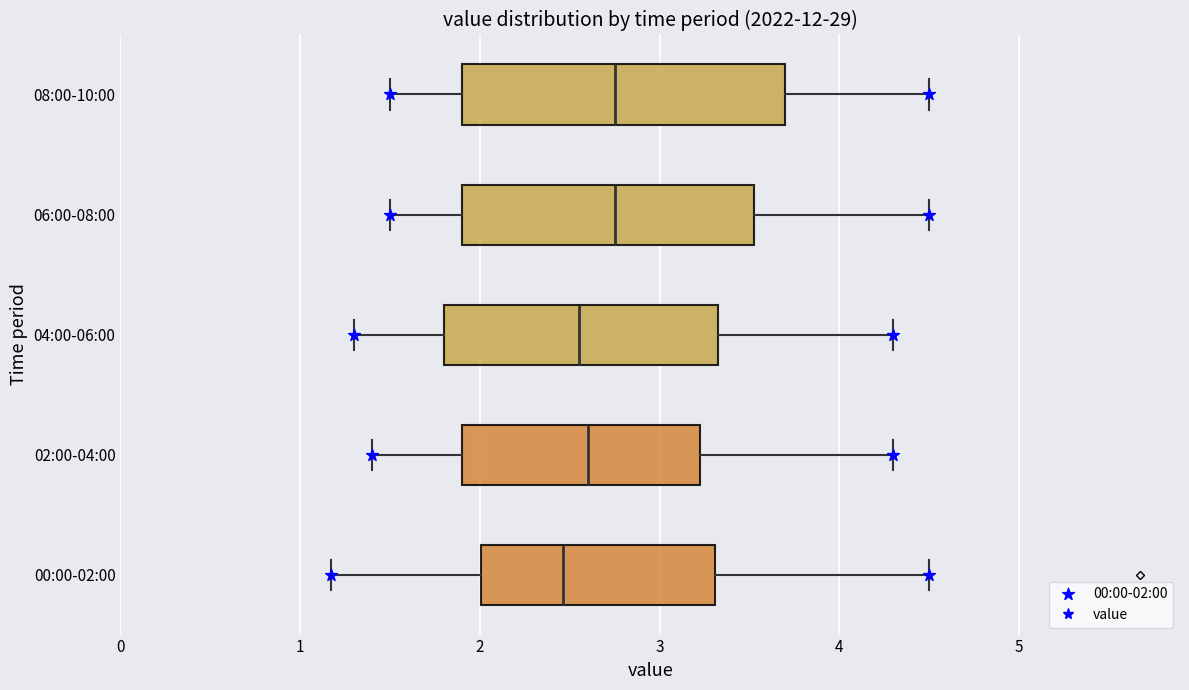

Reading bottom to top, read every box against the x-axis: the position of its median line, the range the box covers, and the ends of its whiskers. The values are not printed on the chart, so give them approximately, as read against the axis.

00:00-02:00: median 2.5, box 2.0 to 3.3, whiskers 1.2 to 4.5
02:00-04:00: median 2.6, box 1.9 to 3.2, whiskers 1.4 to 4.3
04:00-06:00: median 2.6, box 1.8 to 3.3, whiskers 1.3 to 4.3
06:00-08:00: median 2.8, box 1.9 to 3.5, whiskers 1.5 to 4.5
08:00-10:00: median 2.8, box 1.9 to 3.7, whiskers 1.5 to 4.5